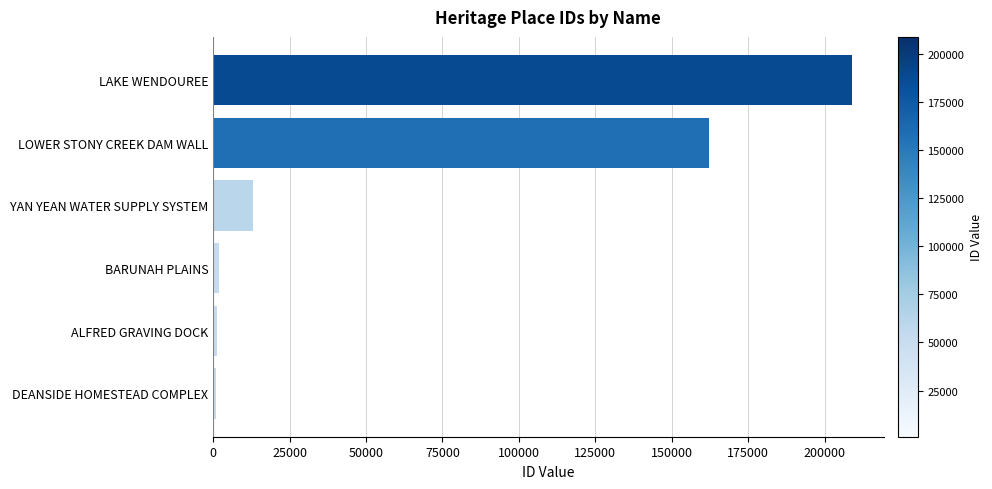

The chart shows a value of 42715 at LAKE WENDOUREE. True or false?

False